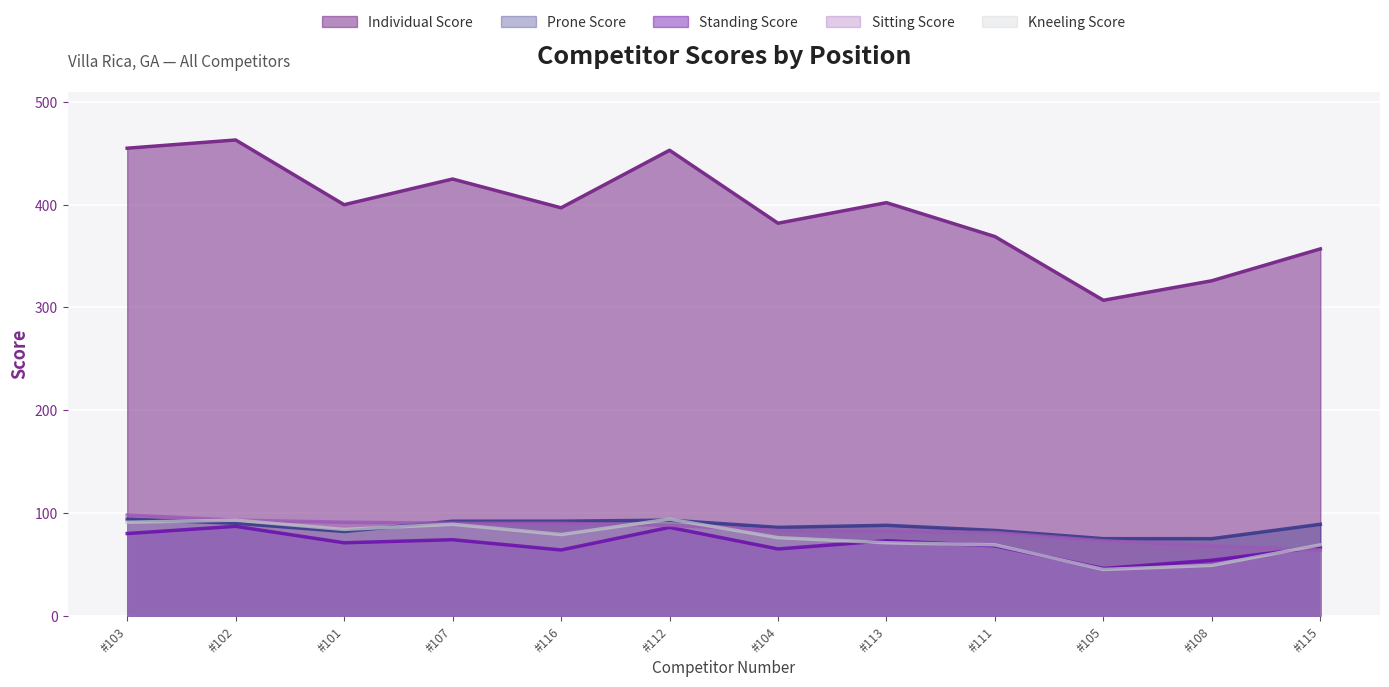

True or false: Individual Score and Prone Score cross at least once.

False